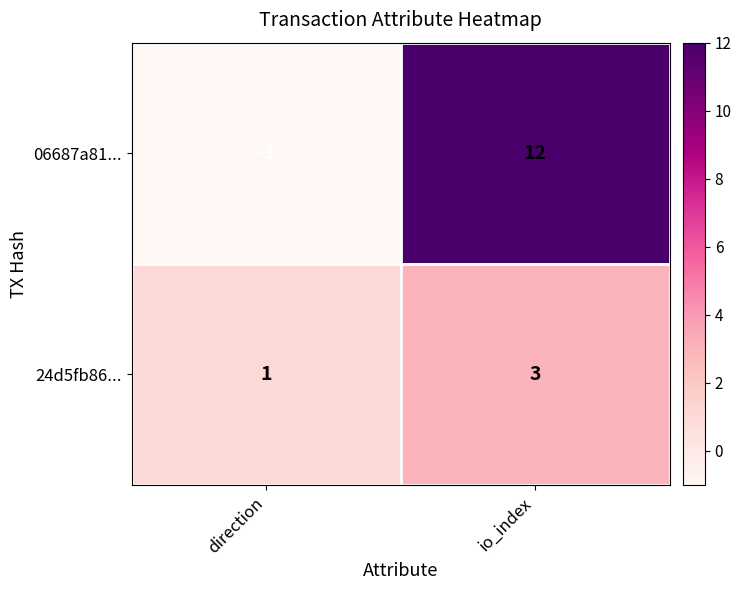

What is the difference between the maximum and minimum values in the 06687a81... series?

13